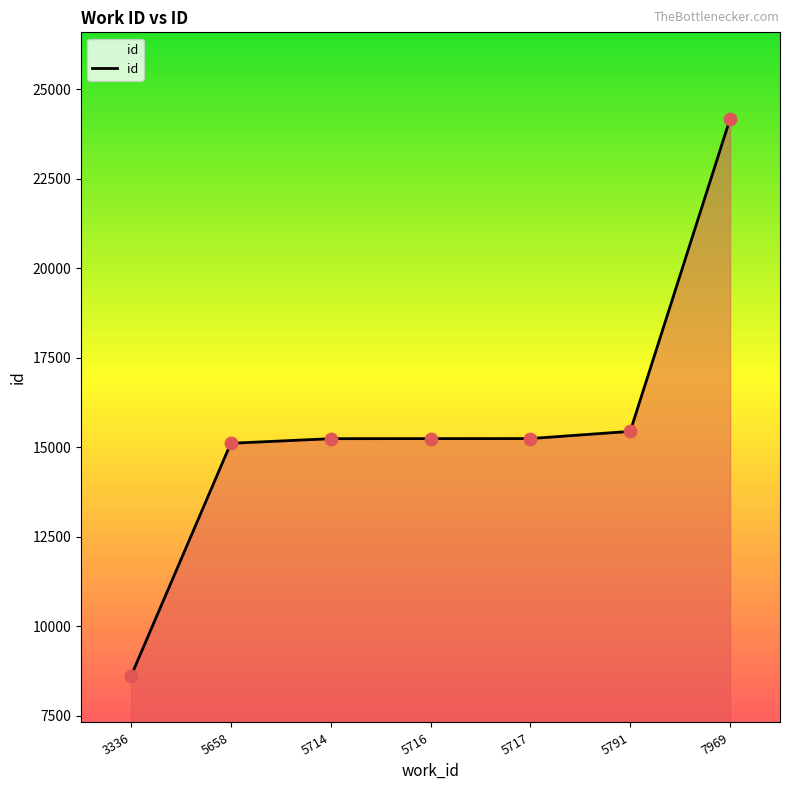

What is the change in value from 3336 to 5716?

+6638